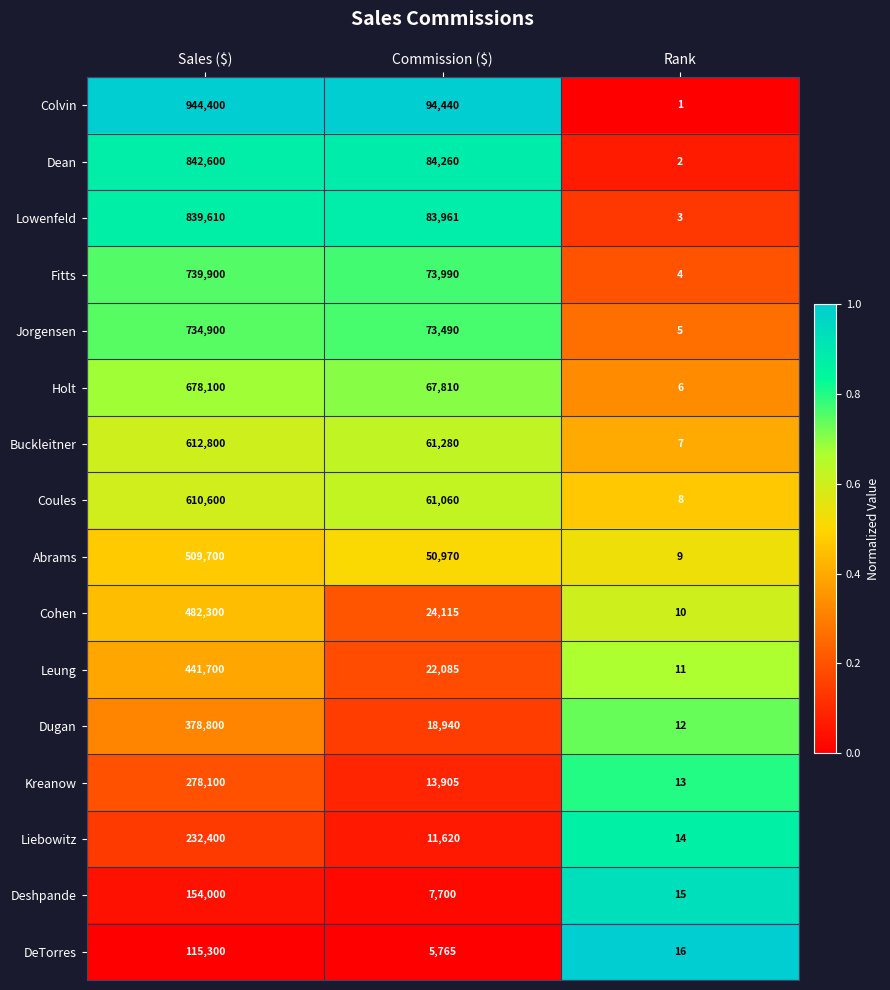

At which label does Leung first exceed 22085?

Sales ($)